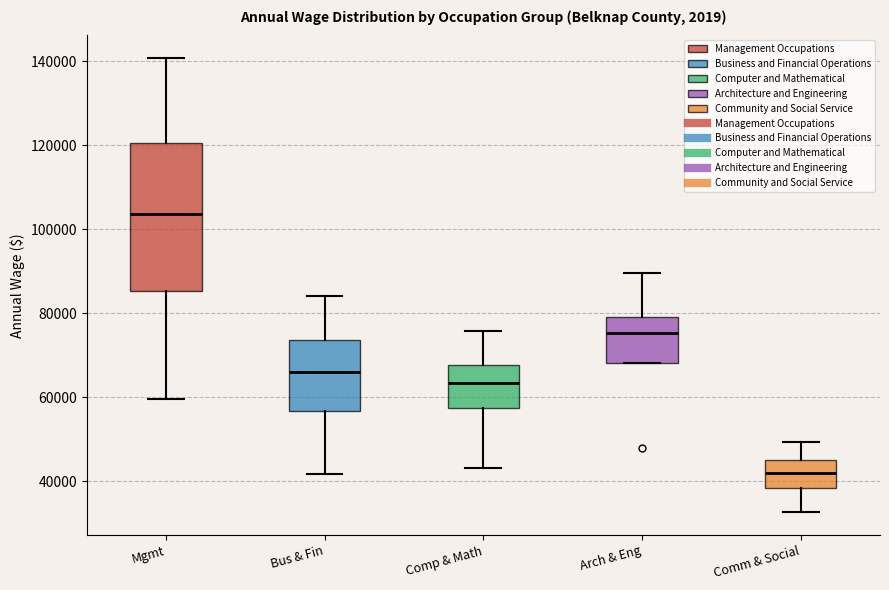

Where does the lower whisker of the box for Comm & Social end on the y-axis? The values are not printed on the chart, so give them approximately, as read against the axis.

32000